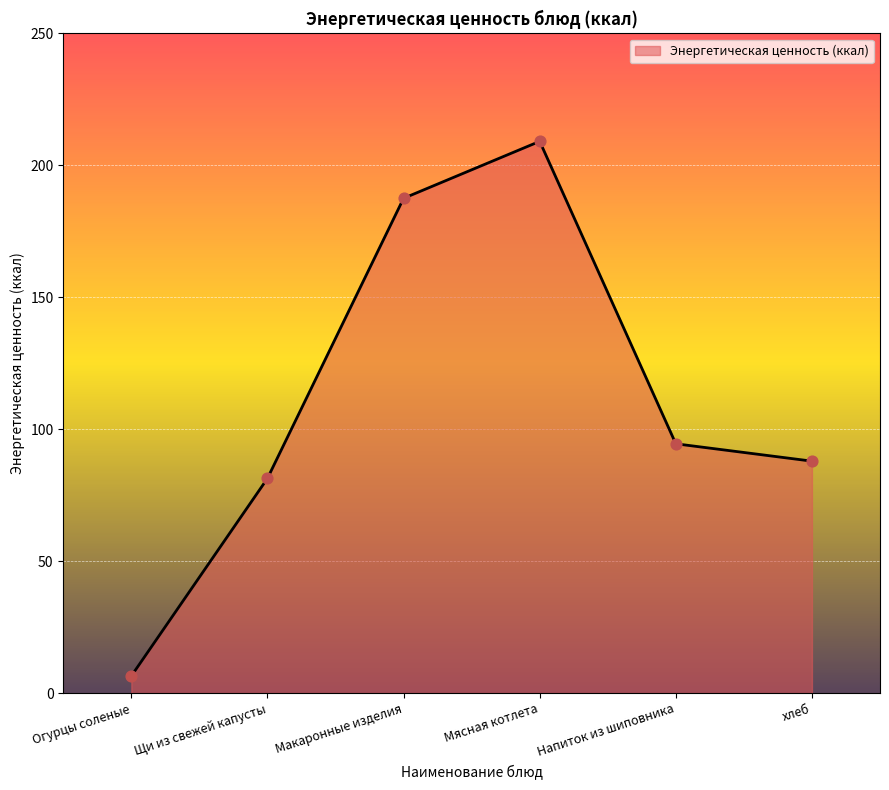

What is the change in value from Макаронные изделия to Мясная котлета?

+21.6